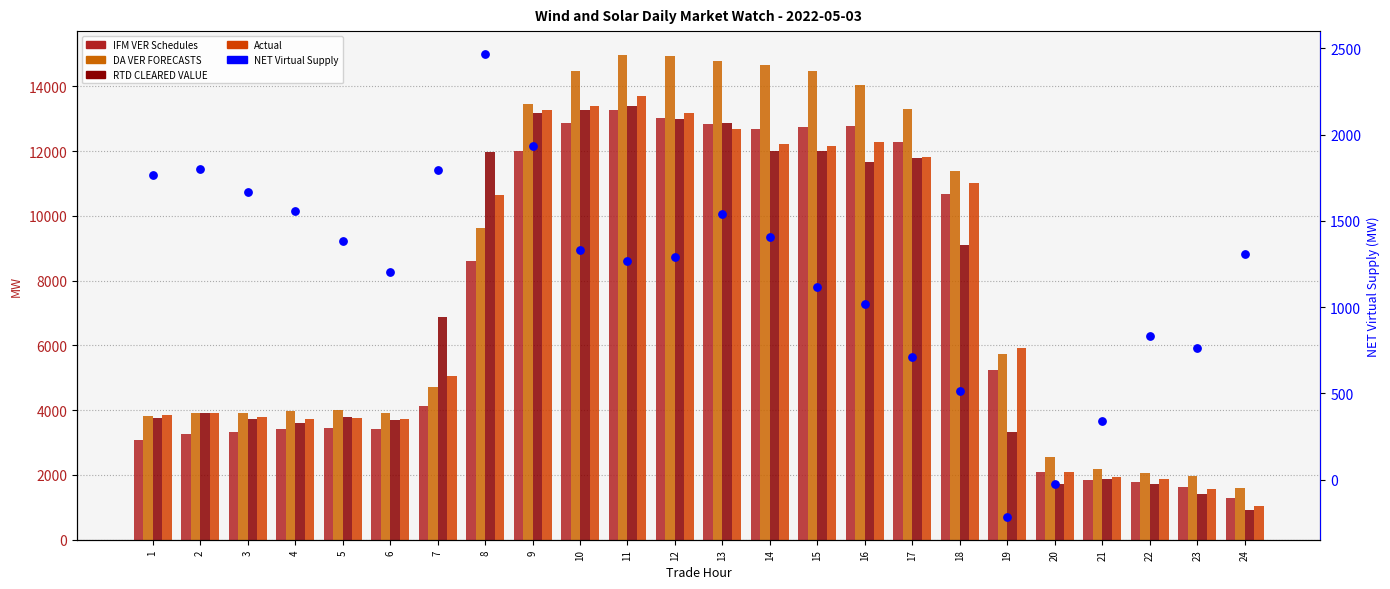

At which category is the sum across all series the highest?

11